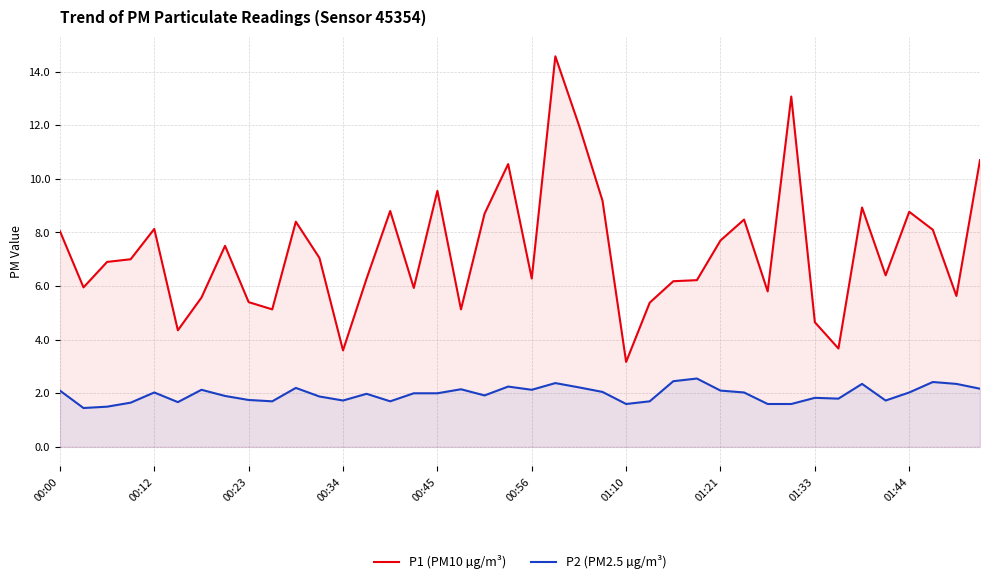

Is it true that P2 (PM2.5 µg/m³) equals 1.7 at 00:34?

True